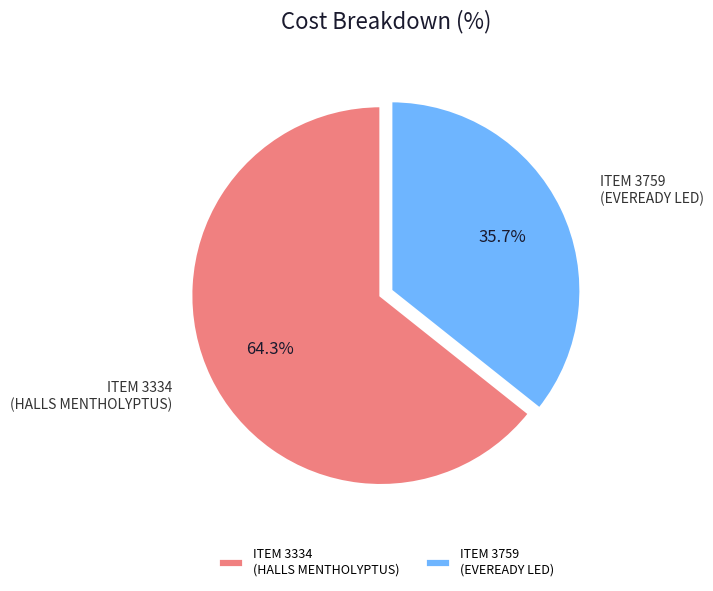

Between ITEM 3334 (HALLS MENTHOLYPTUS) and ITEM 3759 (EVEREADY LED), which is larger?

ITEM 3334 (HALLS MENTHOLYPTUS)